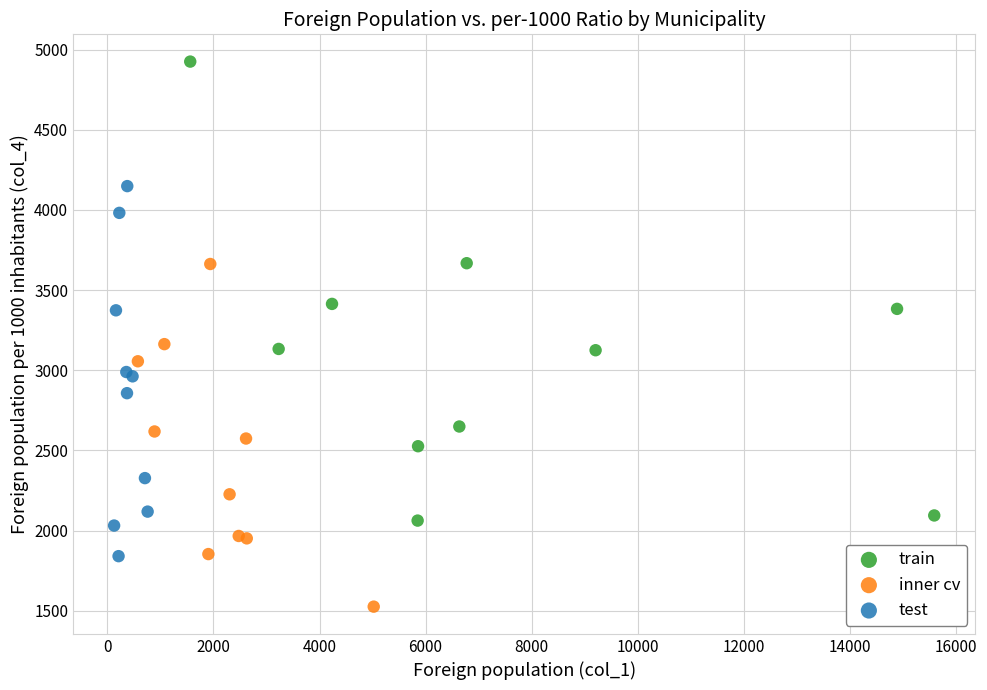

Which series contains the lowest Y value?

inner cv